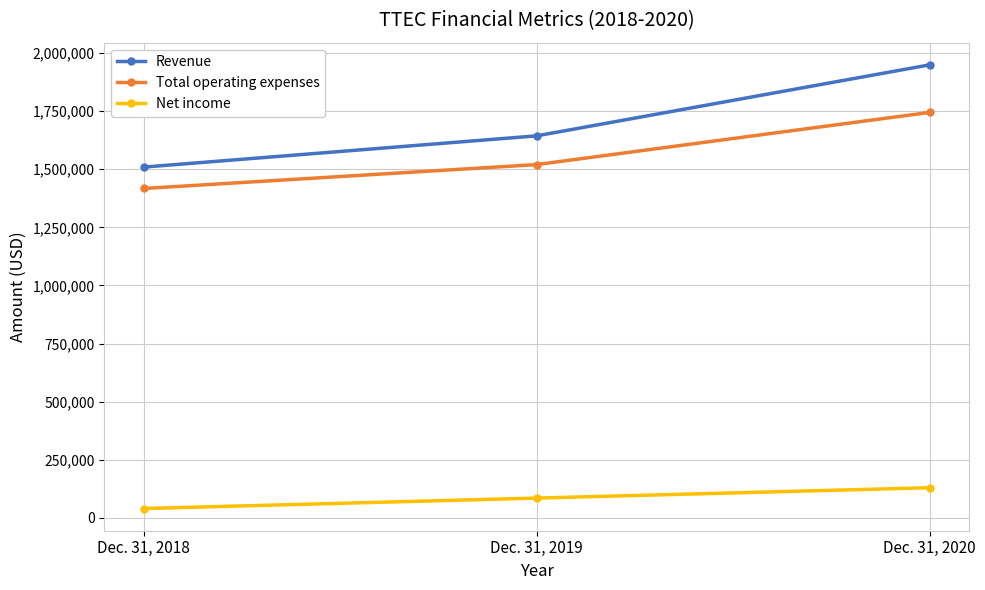

Is this an area chart (filled region under the line)?

No